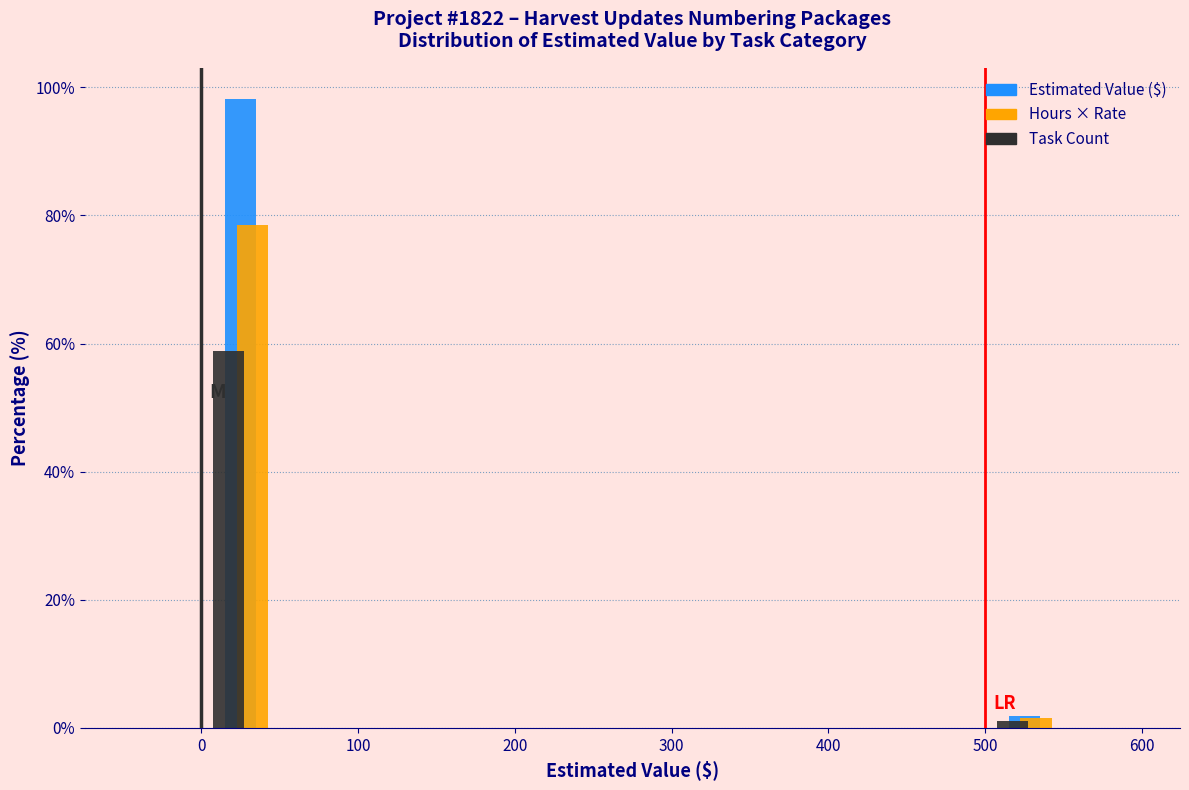

Reading left to right, list every range on the x-axis with the height of the bar of each series over it. The values are not printed on the chart, so give them approximately, as read against the axis.

-50 to 0: Estimated Value ($)=0	Hours × Rate=0	Task Count=0
0 to 50: Estimated Value ($)=98	Hours × Rate=78	Task Count=58
50 to 100: Estimated Value ($)=0	Hours × Rate=0	Task Count=0
100 to 150: Estimated Value ($)=0	Hours × Rate=0	Task Count=0
150 to 200: Estimated Value ($)=0	Hours × Rate=0	Task Count=0
200 to 250: Estimated Value ($)=0	Hours × Rate=0	Task Count=0
250 to 300: Estimated Value ($)=0	Hours × Rate=0	Task Count=0
300 to 350: Estimated Value ($)=0	Hours × Rate=0	Task Count=0
350 to 400: Estimated Value ($)=0	Hours × Rate=0	Task Count=0
400 to 450: Estimated Value ($)=0	Hours × Rate=0	Task Count=0
450 to 500: Estimated Value ($)=0	Hours × Rate=0	Task Count=0
500 to 550: Estimated Value ($)=under 2	Hours × Rate=under 2	Task Count=under 2
550 to 600: Estimated Value ($)=0	Hours × Rate=0	Task Count=0